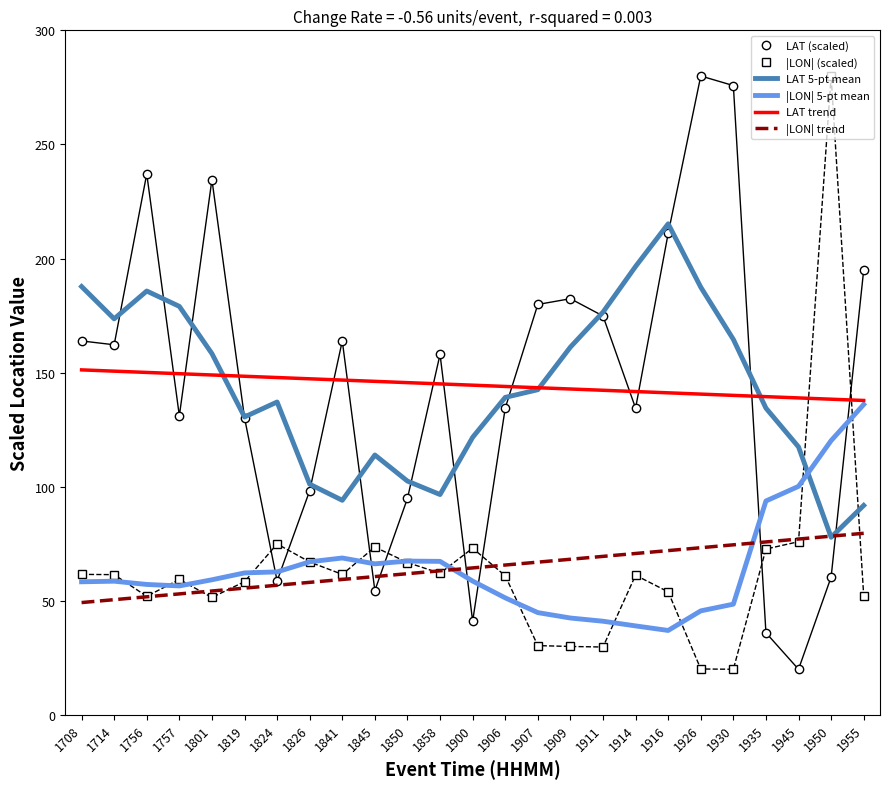

Is the value of LAT (scaled) at 1930 greater than the value of |LON| 5-pt mean at 1858?

Yes